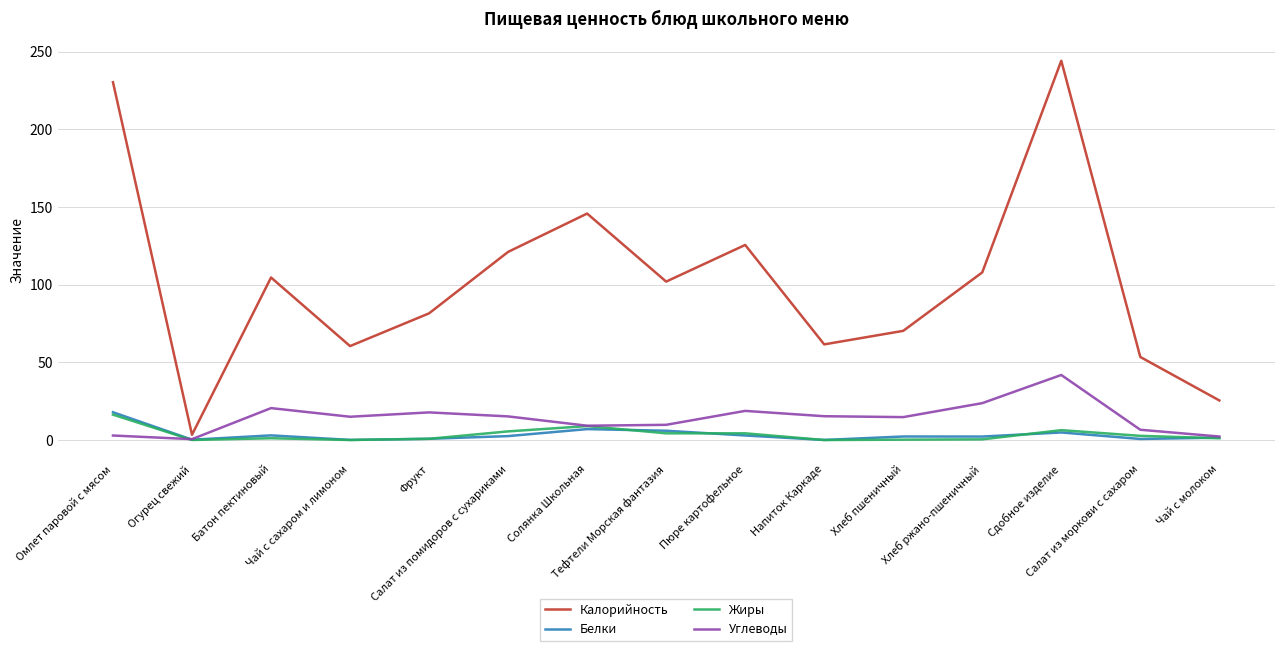

What are all the series names shown in the legend?

Калорийность, Белки, Жиры, Углеводы